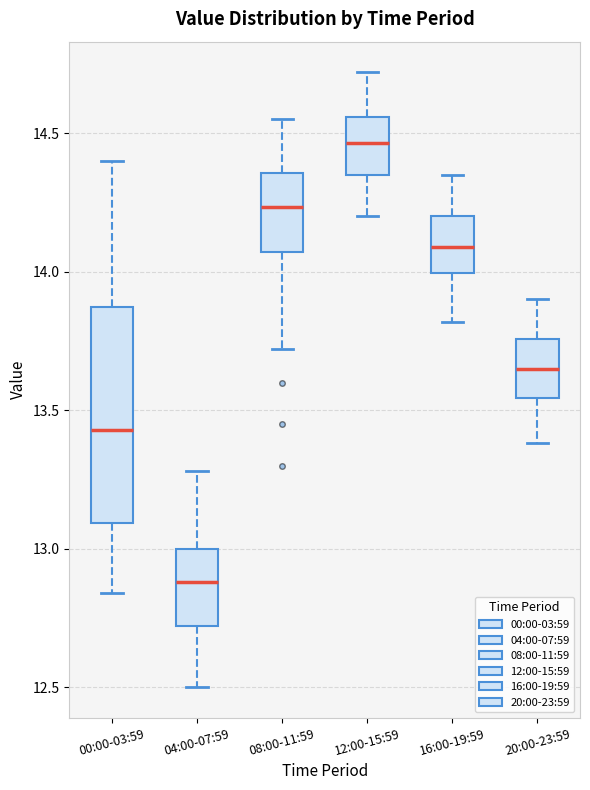

Reading left to right, read every box against the y-axis: the position of its median line, the range the box covers, and the ends of its whiskers. The values are not printed on the chart, so give them approximately, as read against the axis.

00:00-03:59: median 13.45, box 13.10 to 13.85, whiskers 12.85 to 14.40
04:00-07:59: median 12.90, box 12.70 to 13.00, whiskers 12.50 to 13.30
08:00-11:59: median 14.25, box 14.05 to 14.35, whiskers 13.70 to 14.55
12:00-15:59: median 14.45, box 14.35 to 14.55, whiskers 14.20 to 14.70
16:00-19:59: median 14.10, box 14.00 to 14.20, whiskers 13.80 to 14.35
20:00-23:59: median 13.65, box 13.55 to 13.75, whiskers 13.40 to 13.90